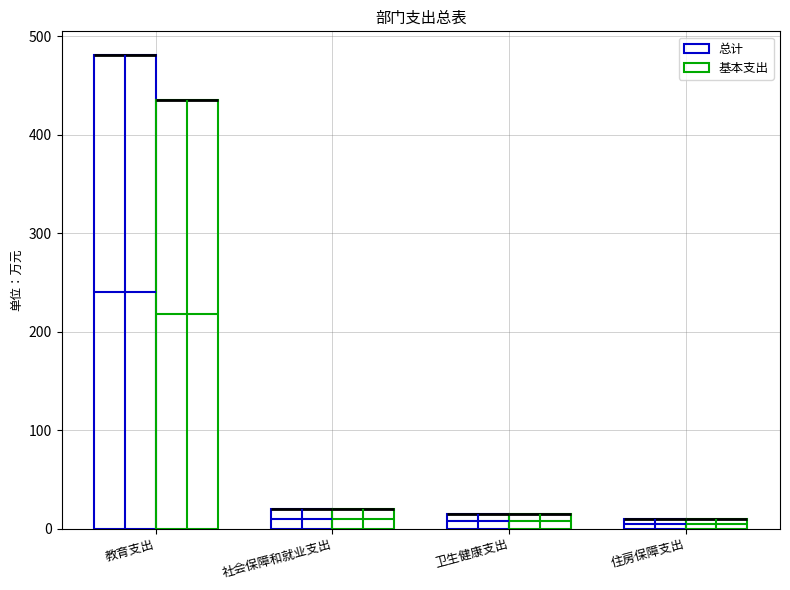

Which series has the widest spread of values?

总计